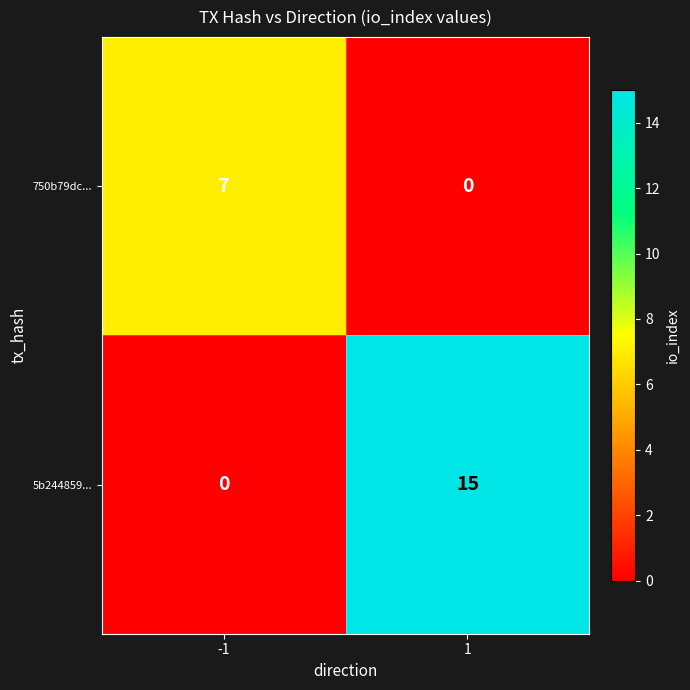

What value does the 750b79dc... series have at -1?

7